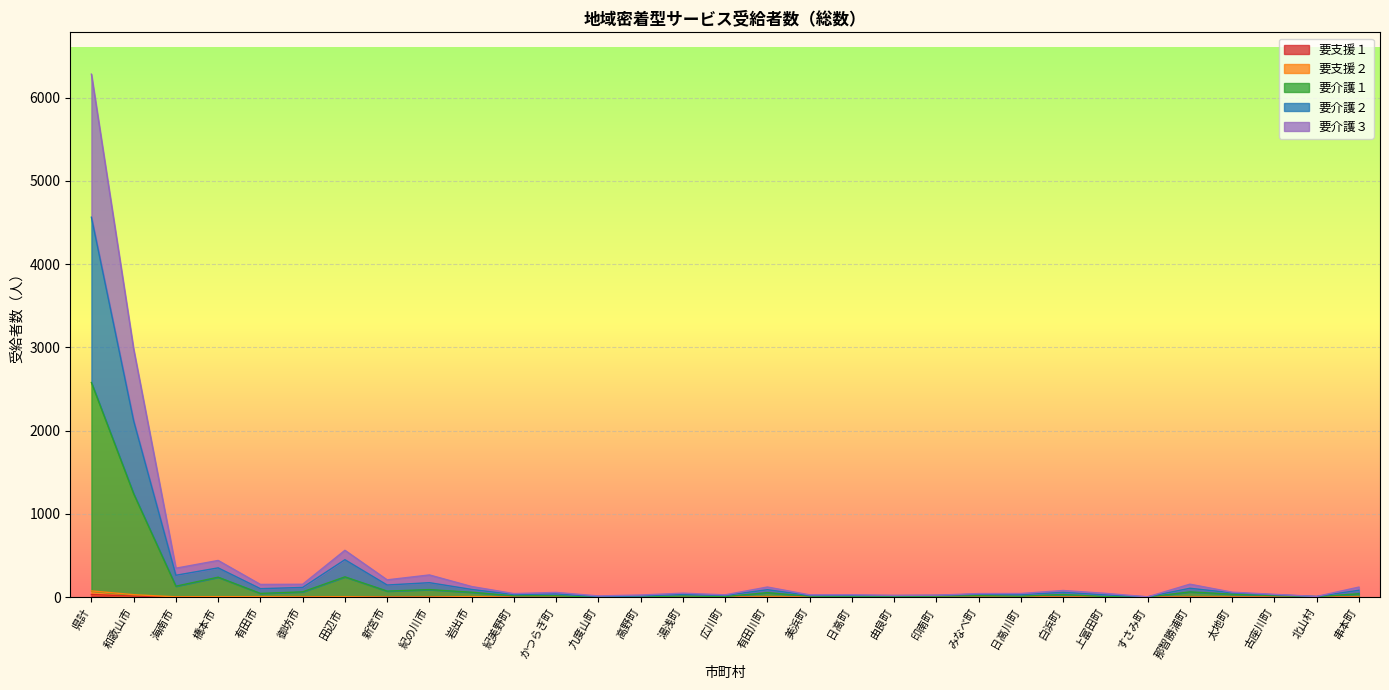

How many interior local peaks does the 要介護３ series have?

9